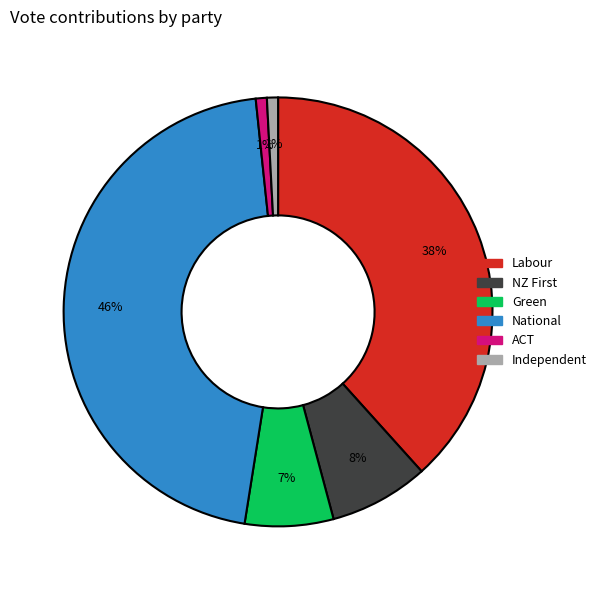

To the nearest percent, what is the combined percentage of Labour and Independent?

39%